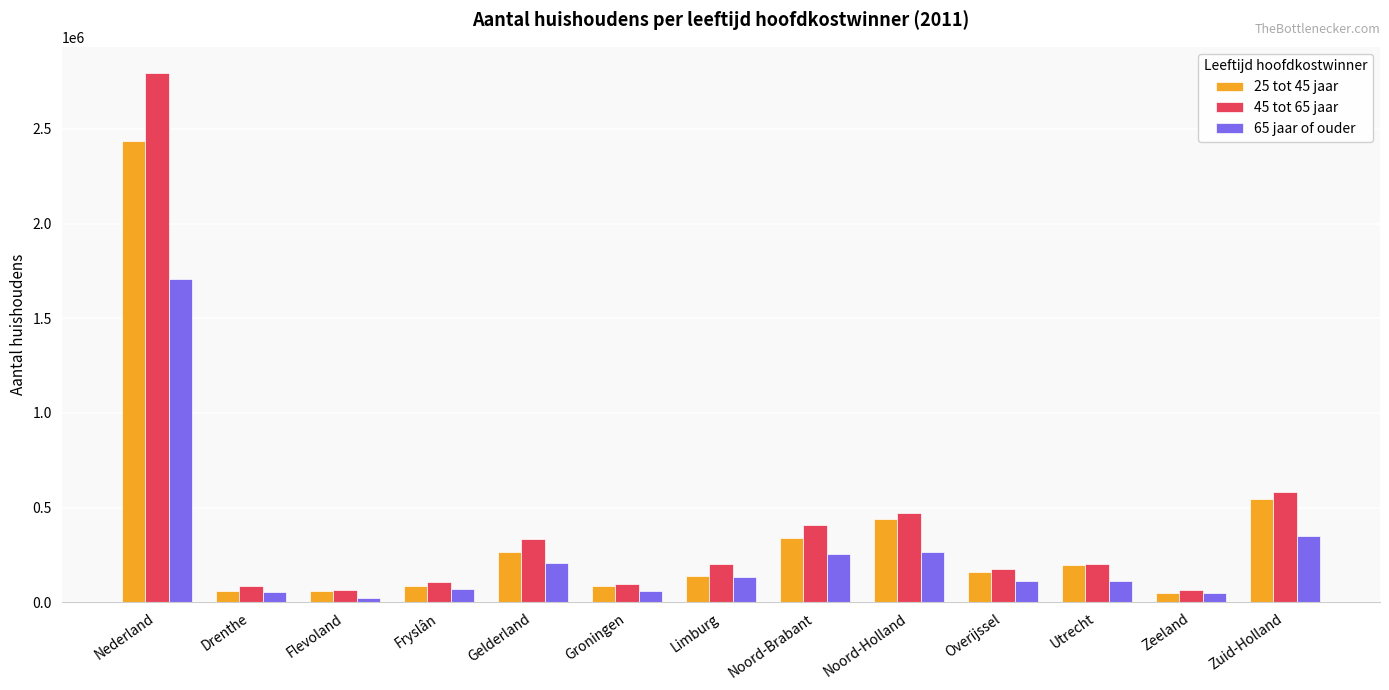

How many categories are shown in the chart?

13